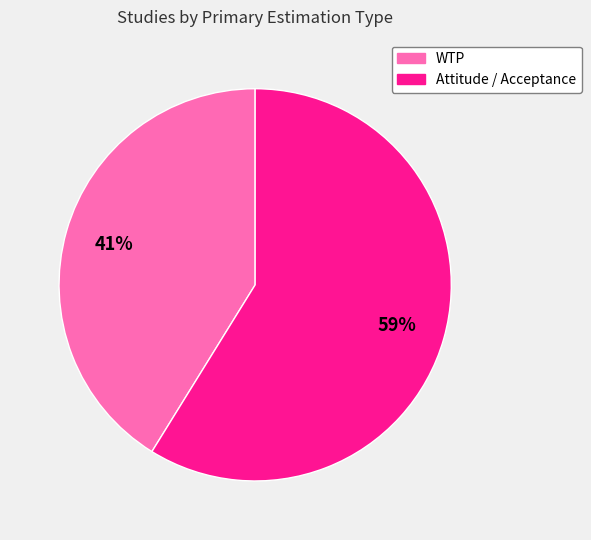

To the nearest percent, what is the difference between the largest and smallest slice percentages?

18%